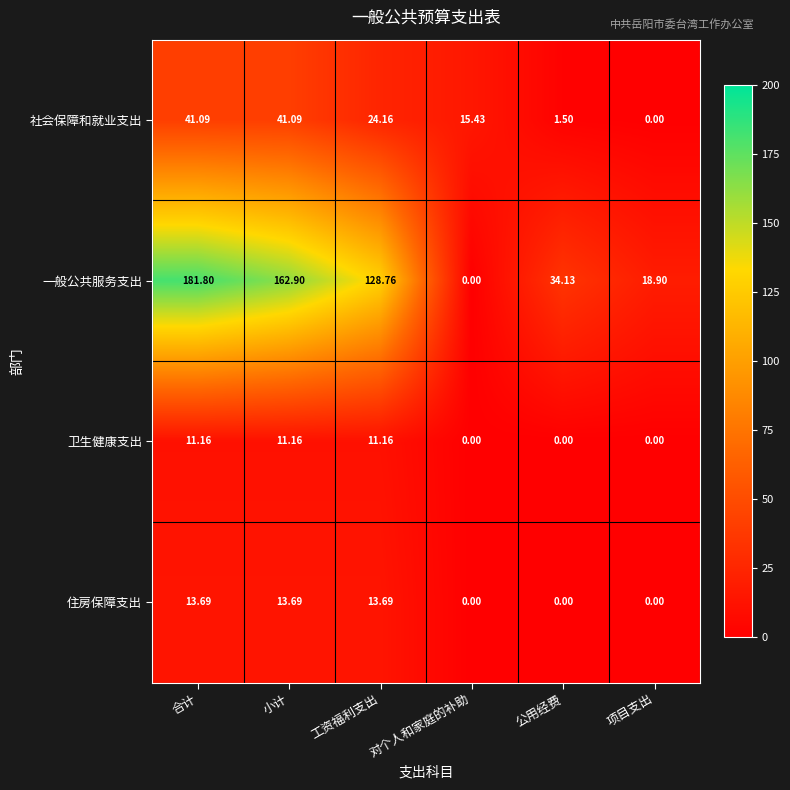

Which series has the widest spread of values?

一般公共服务支出